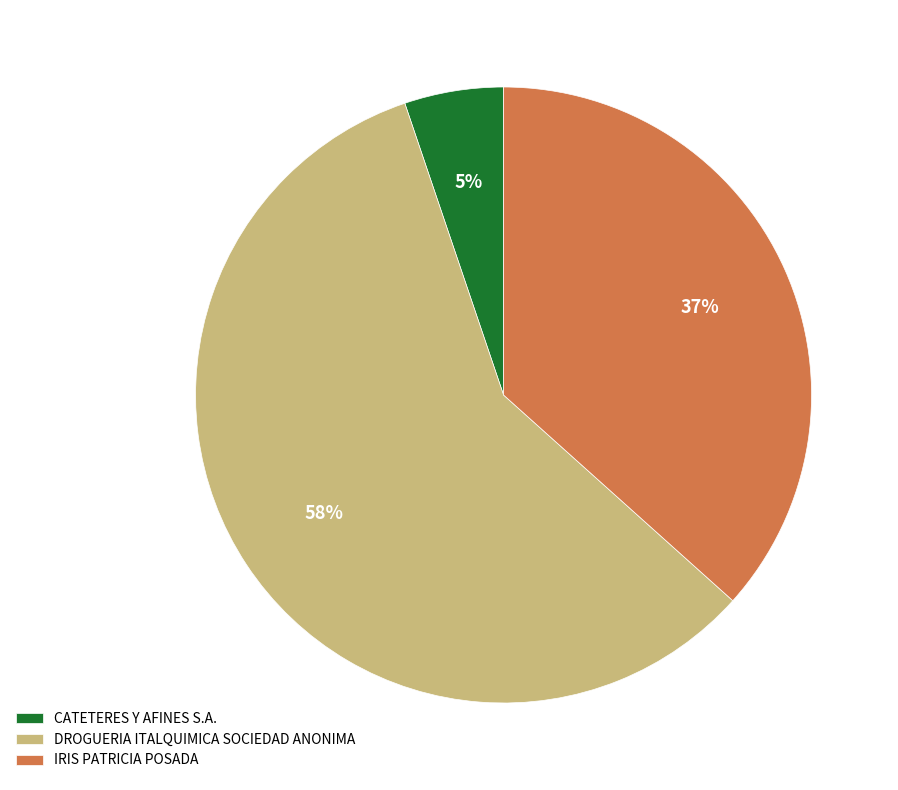

Is the sum of DROGUERIA ITALQUIMICA SOCIEDAD ANONIMA and CATETERES Y AFINES S.A. greater than half?

Yes